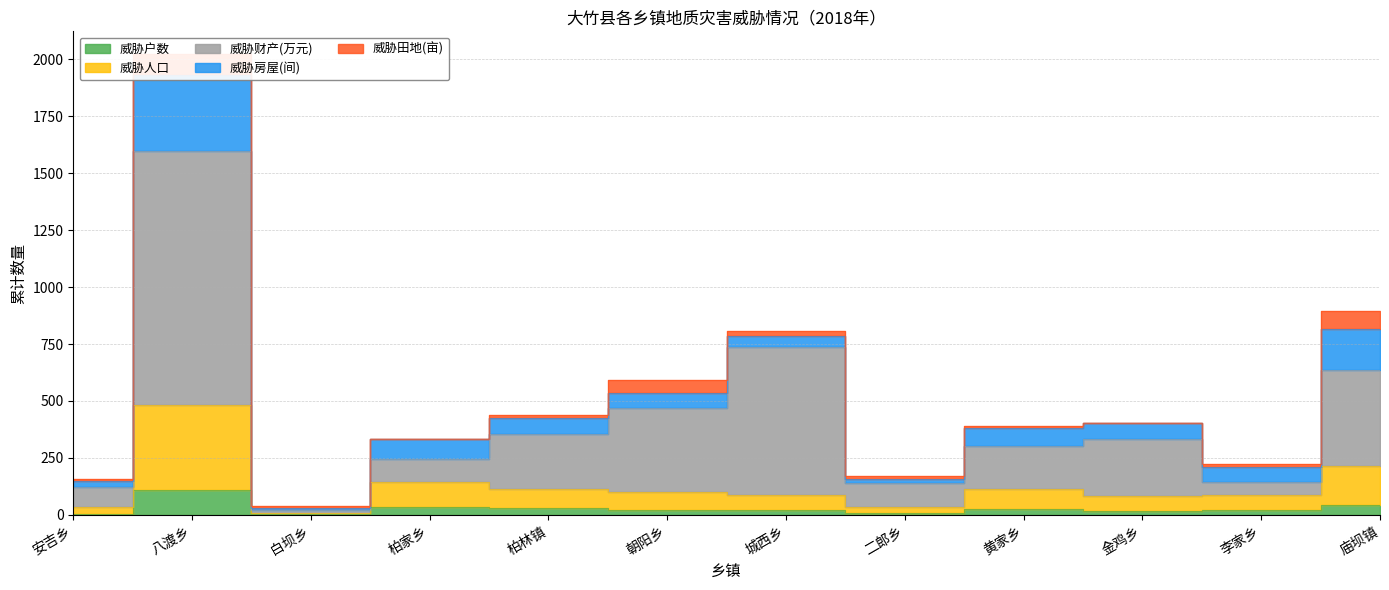

What is the sum of all 威胁户数 values?

337